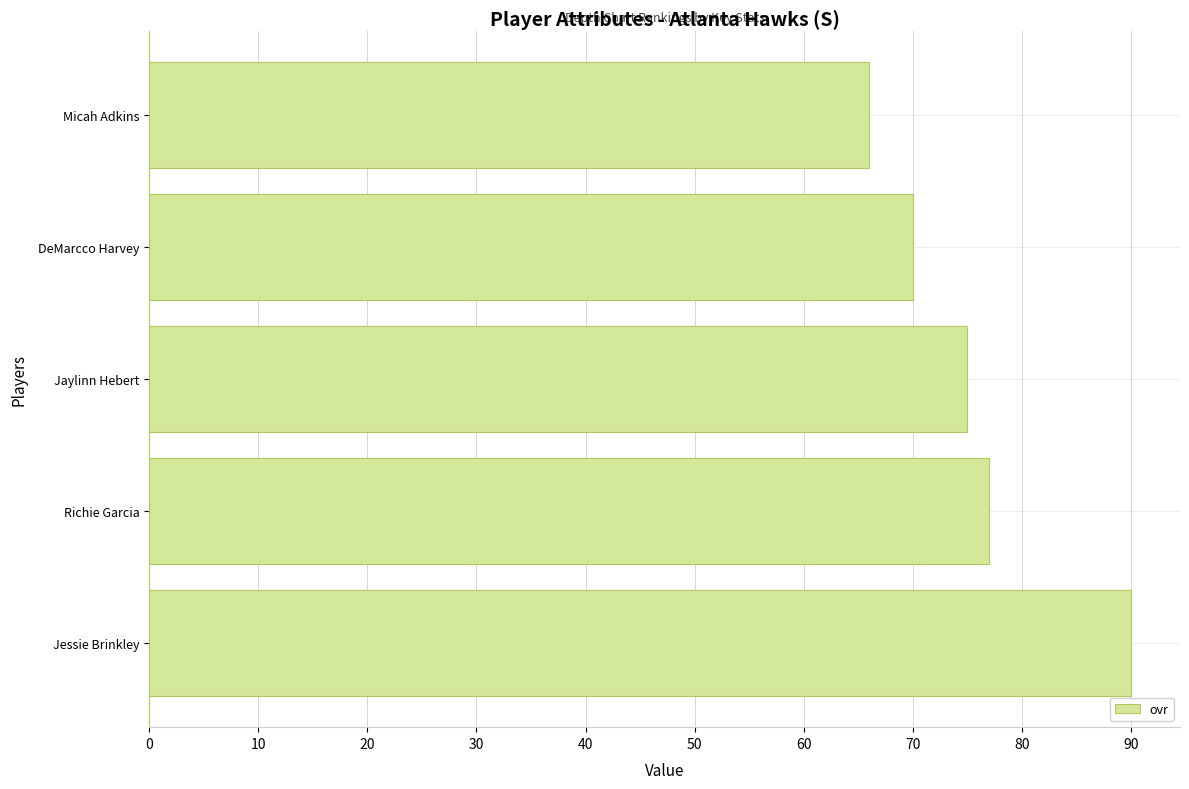

What is the maximum value shown in the chart?

90